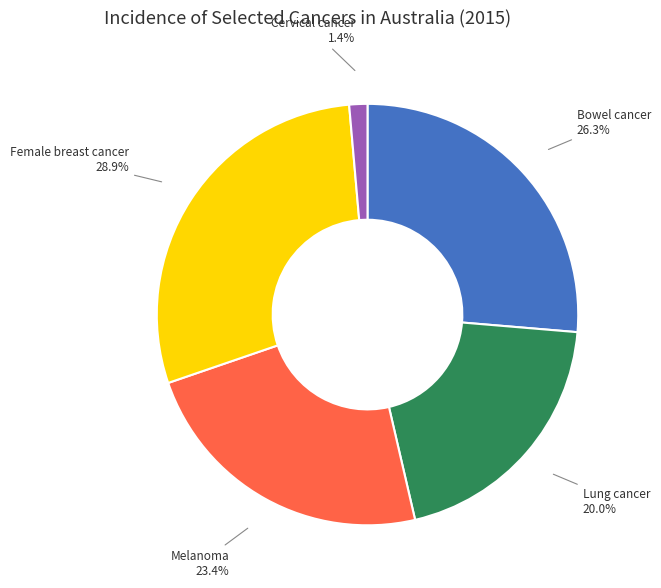

Is there any slice that represents more than half of the pie?

No